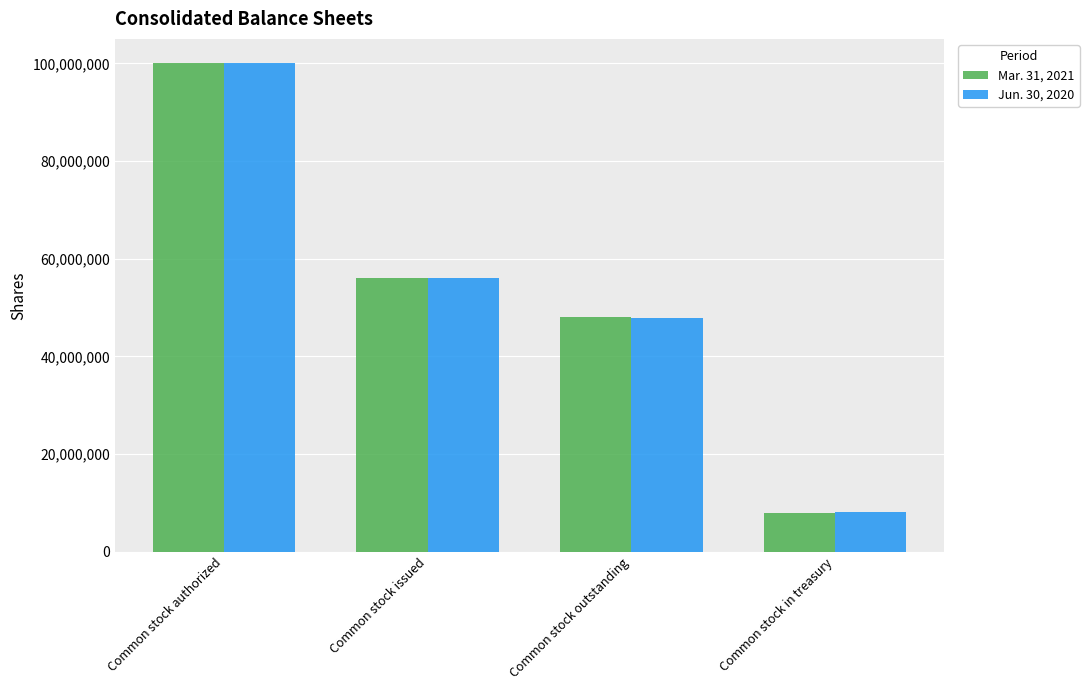

What is the value of the Jun. 30, 2020 bar at the 3rd from the left?

47850468